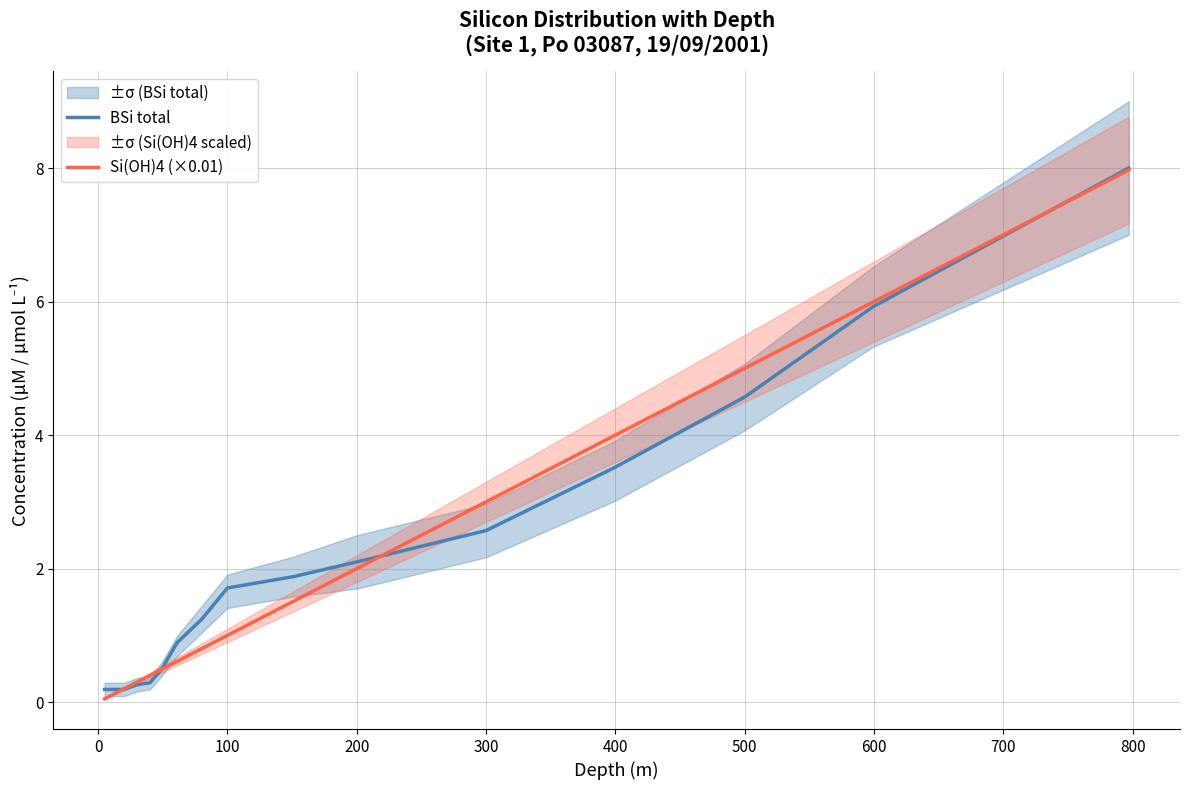

How many series are shown in this chart?

2